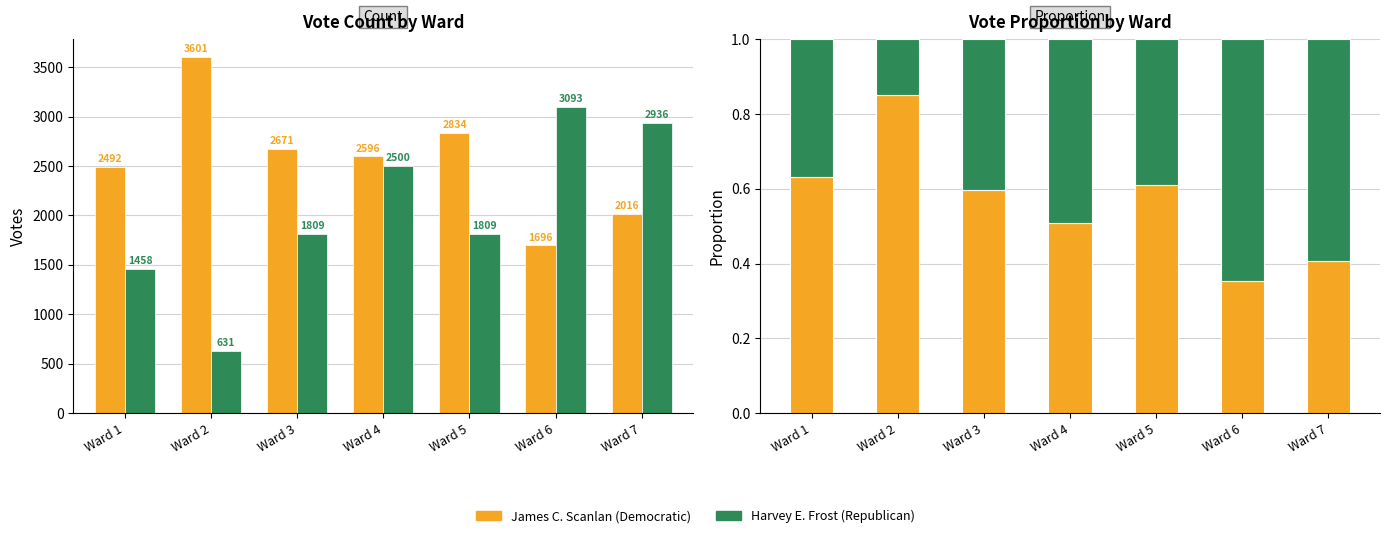

List the series in order of their peak value, lowest first.

Harvey E. Frost (Republican), James C. Scanlan (Democratic)